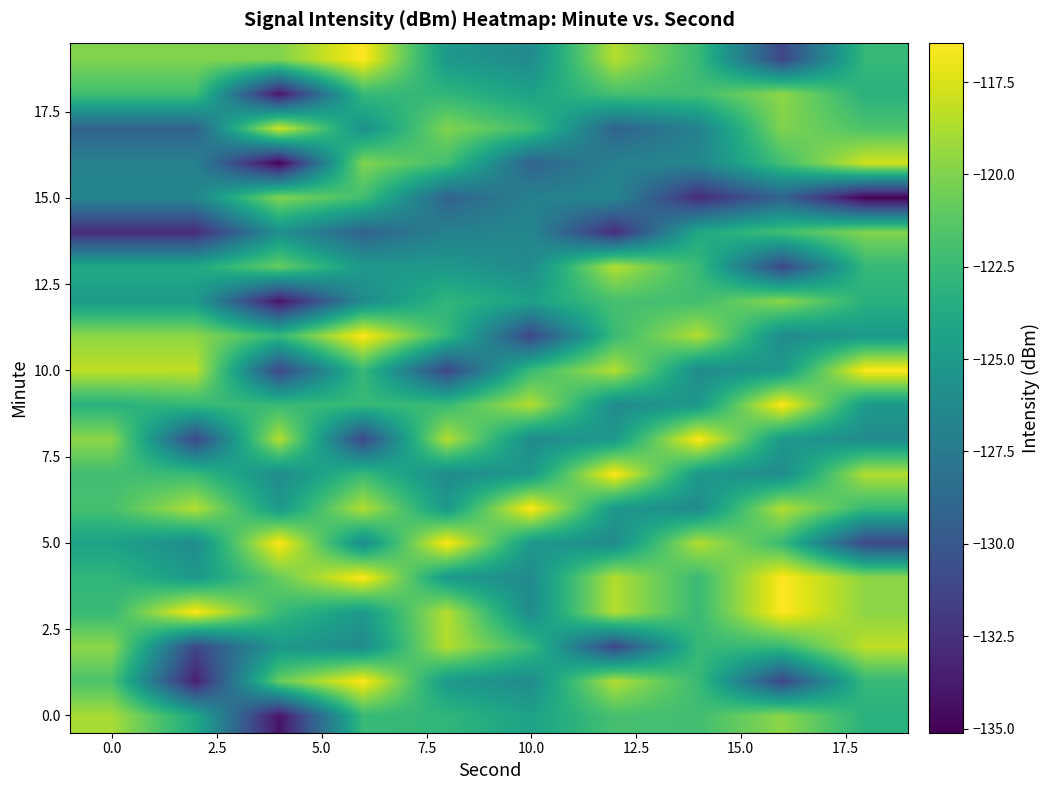

What is the maximum value shown in the chart?

-116.4